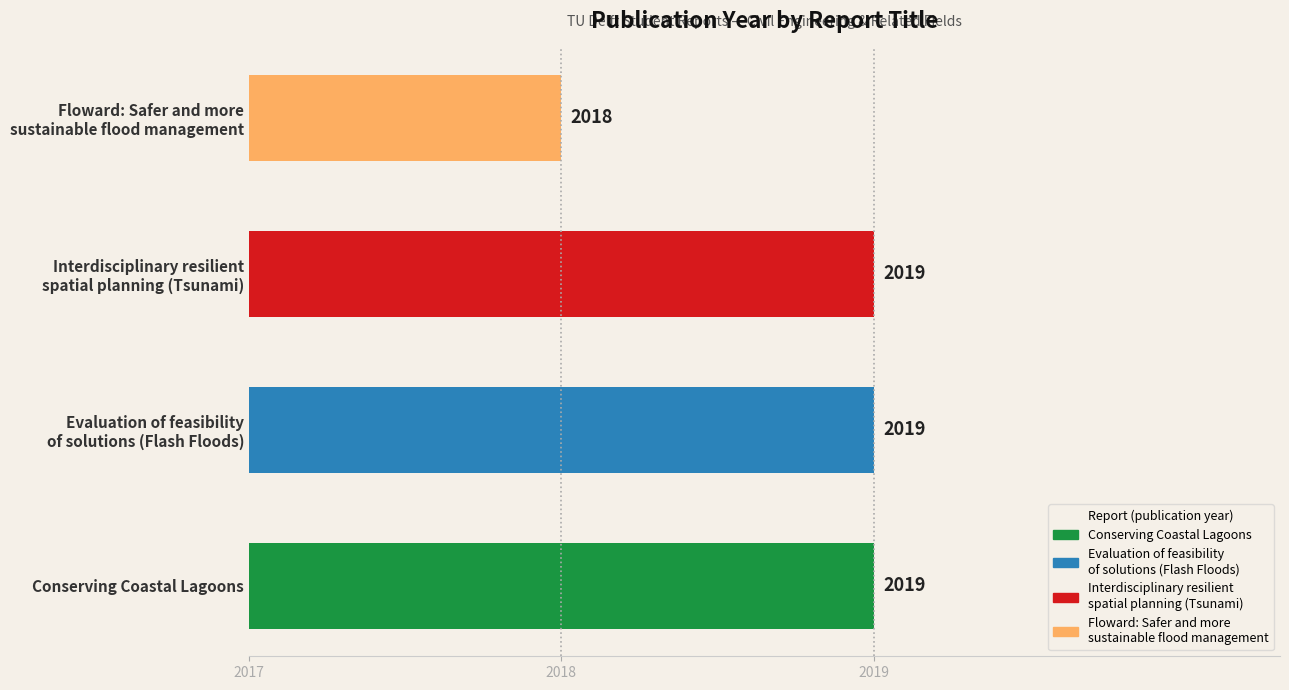

The value at Conserving Coastal Lagoons is 568. True or false?

False